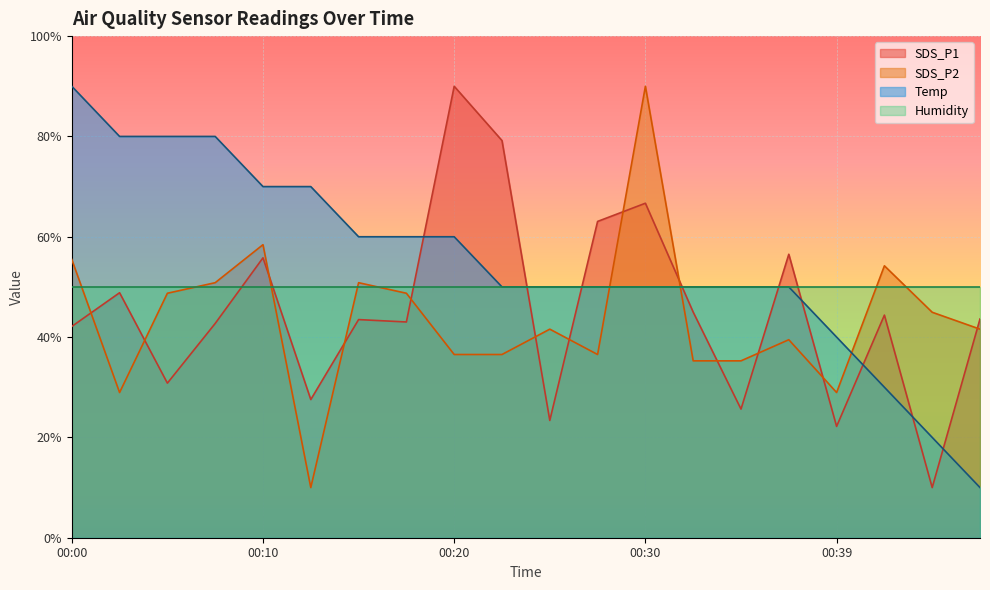

What is the highest value of the SDS_P1 series?

90.0